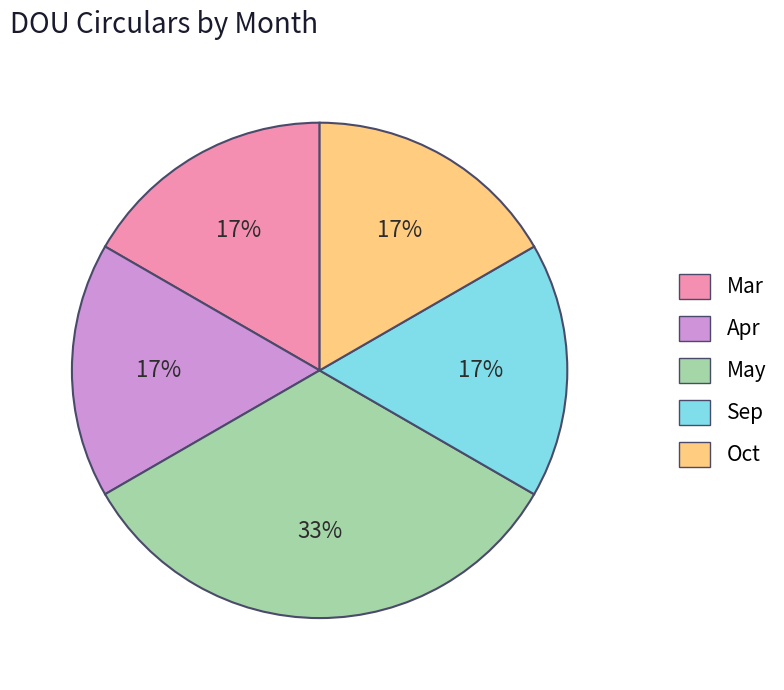

To the nearest percent, what is the average slice percentage?

20%